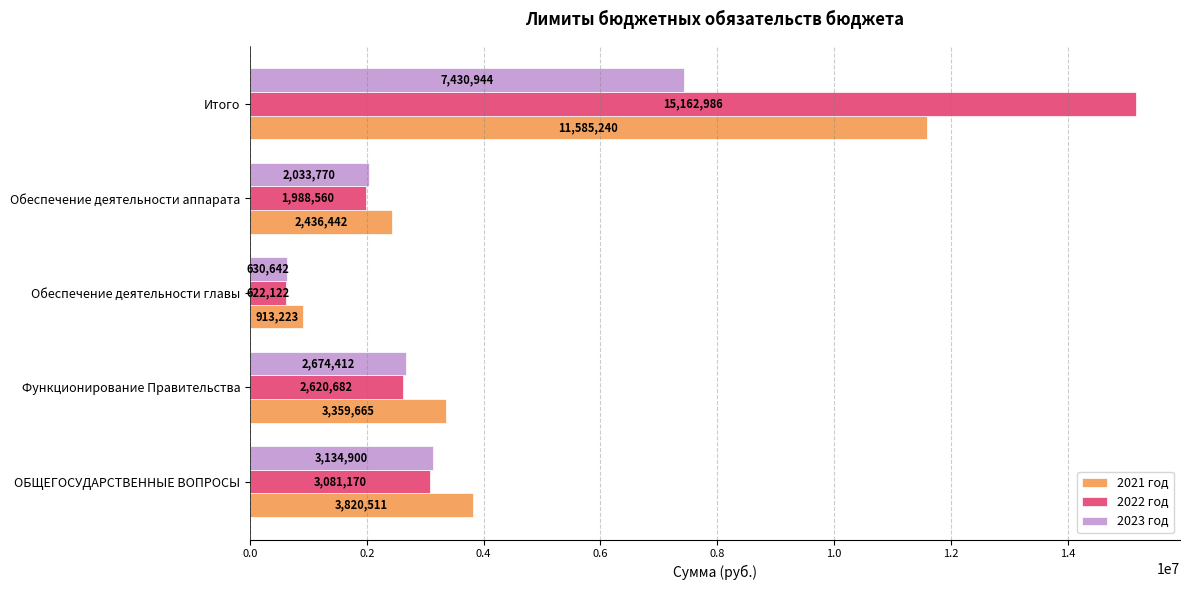

What is the minimum value for 2021 год?

913223.0